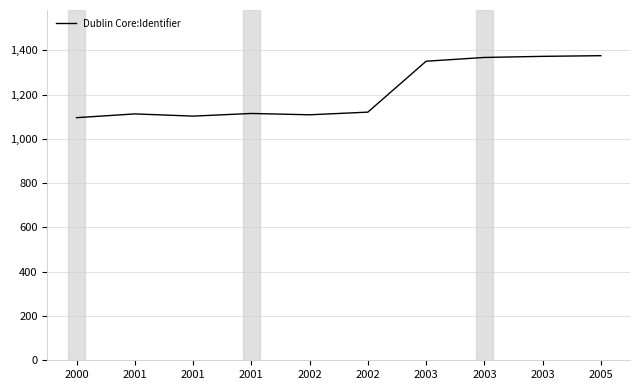

The chart shows a value of 1443 at 2000. True or false?

False